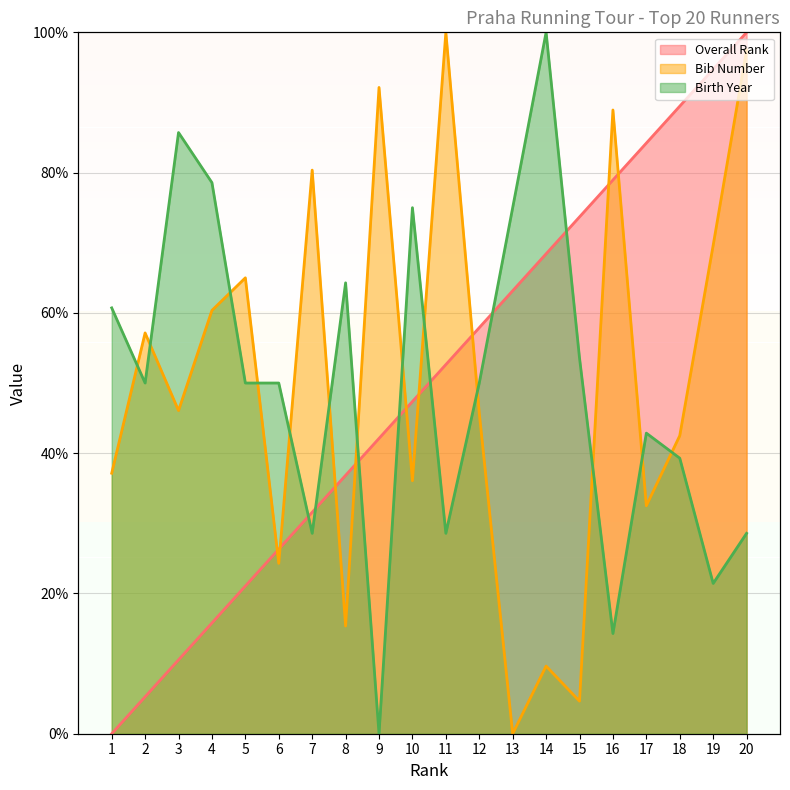

Does the chart have visible grid lines?

Yes